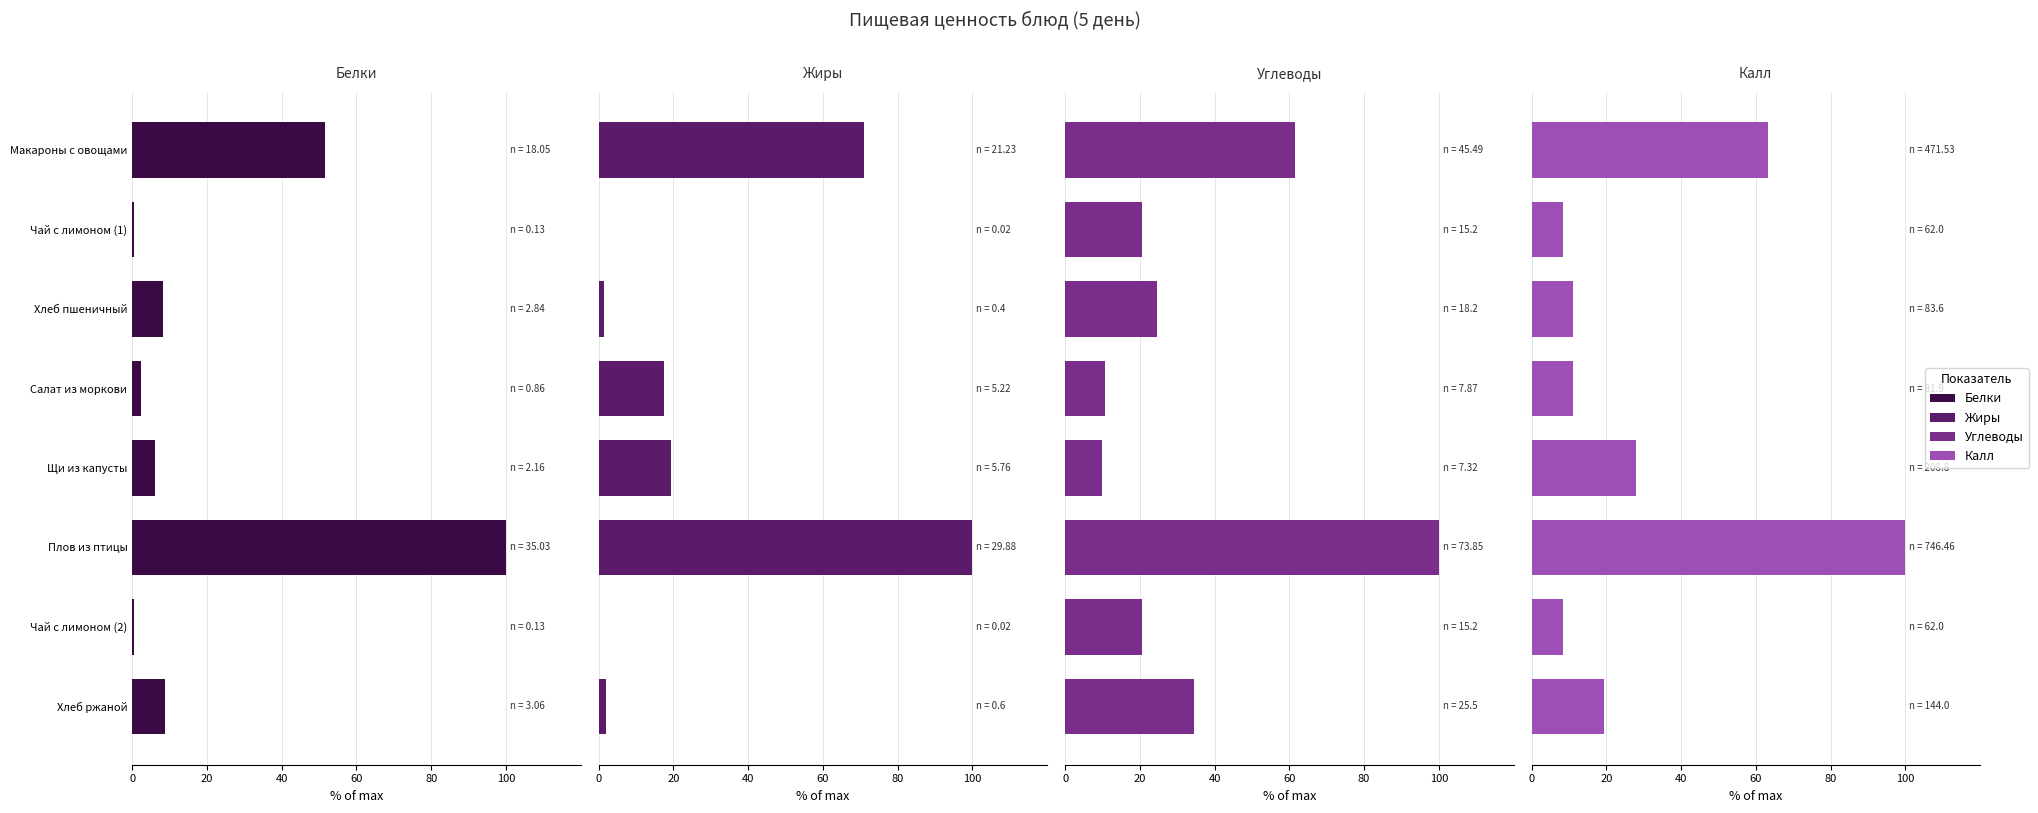

Which series has the largest total across all categories?

Углеводы